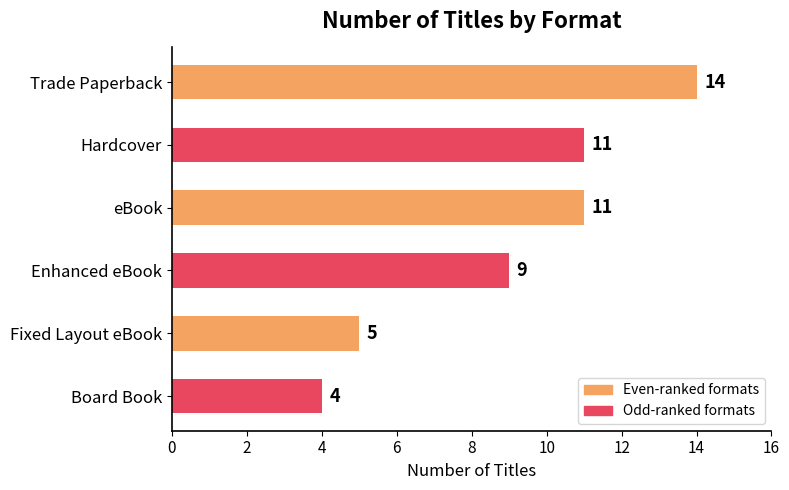

How many data points are less than 11?

3